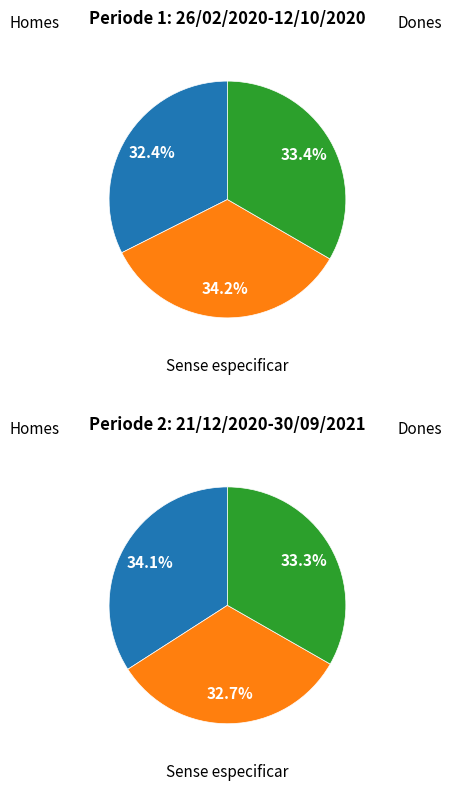

Is 26/02/2020-12/10/2020 the majority of the pie?

No